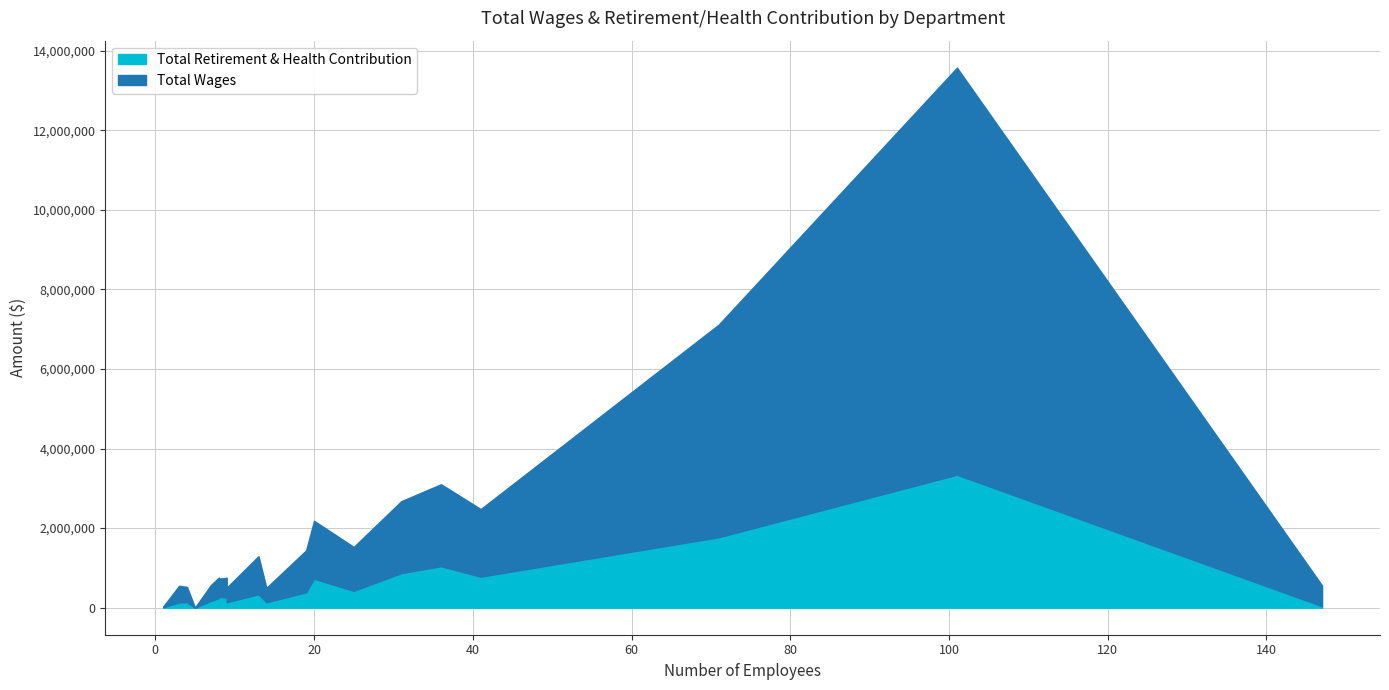

How many lines are shown in the chart?

2